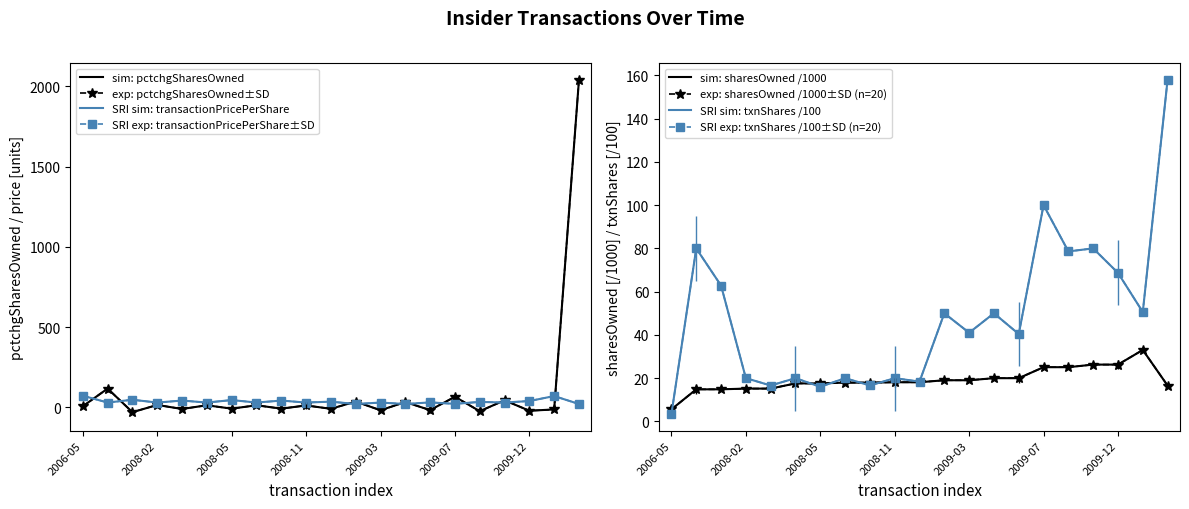

How many intersections are there between transactionShares and pctchgSharesOwned?

2